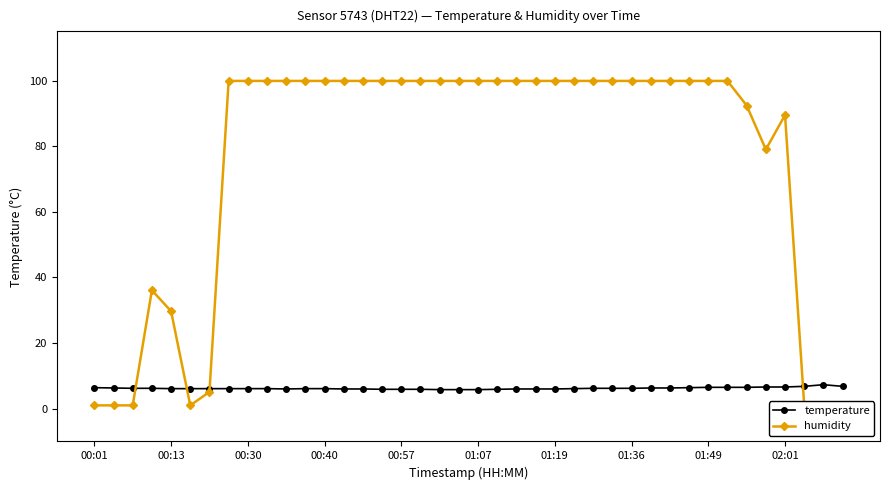

At how many categories does at least one series exceed 40?

30